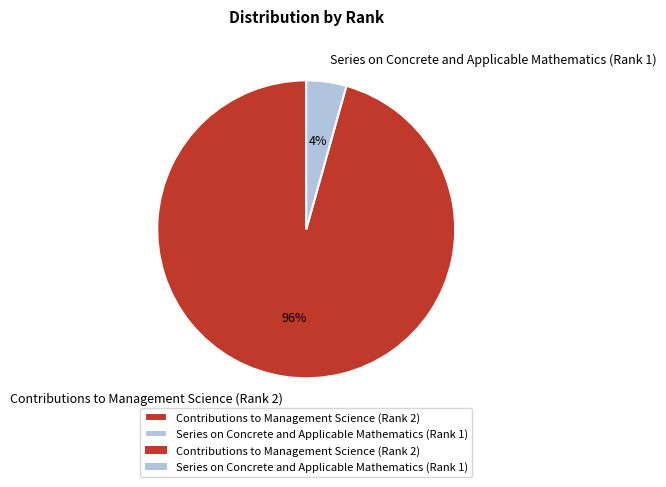

What percentage is the Contributions to Management Science (Rank 2) slice, to the nearest percent?

96%